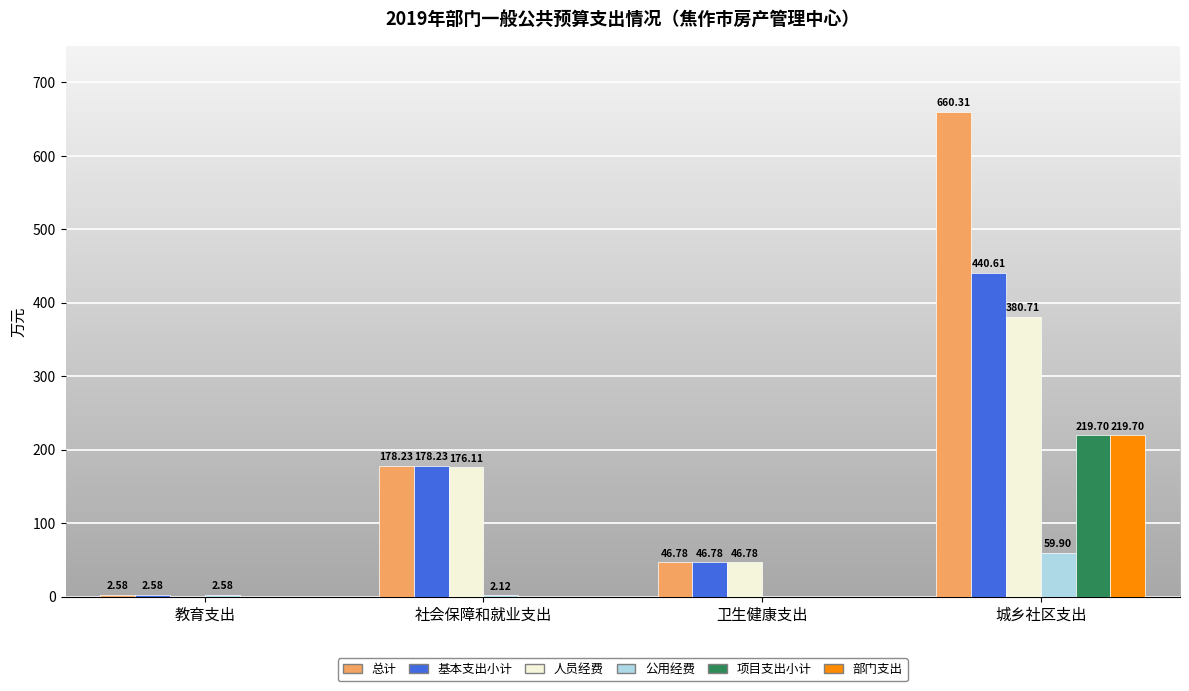

What is the sum of the 人员经费 values at 城乡社区支出 and 教育支出?

380.7